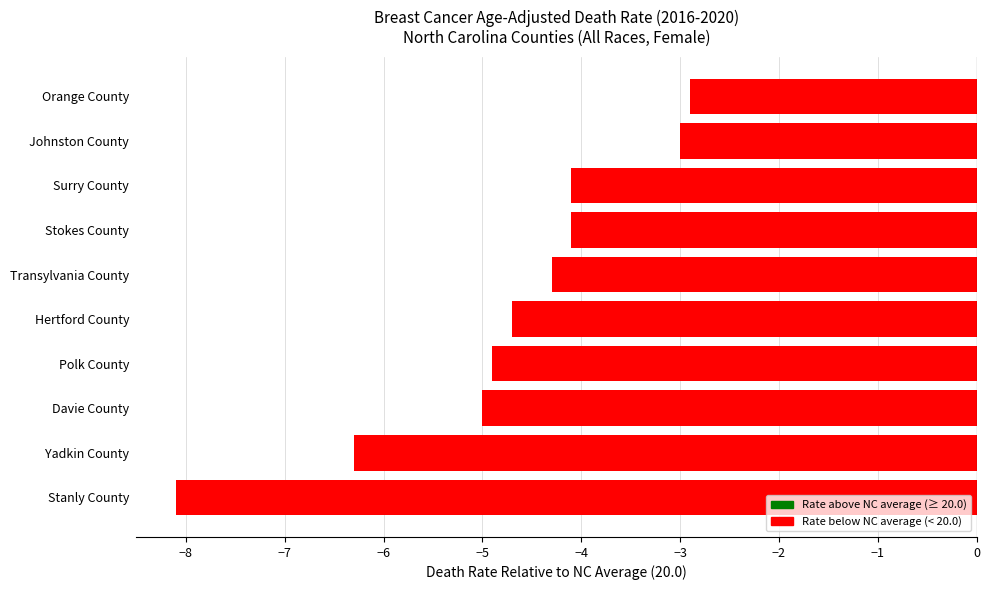

What is the average value?

-4.7